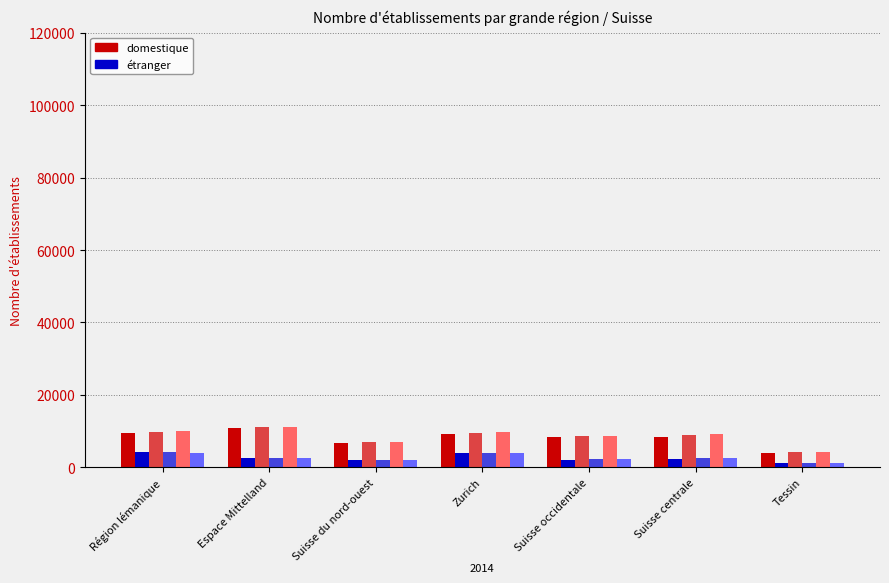

What is the difference between the highest and lowest values at Espace Mittelland?

8502